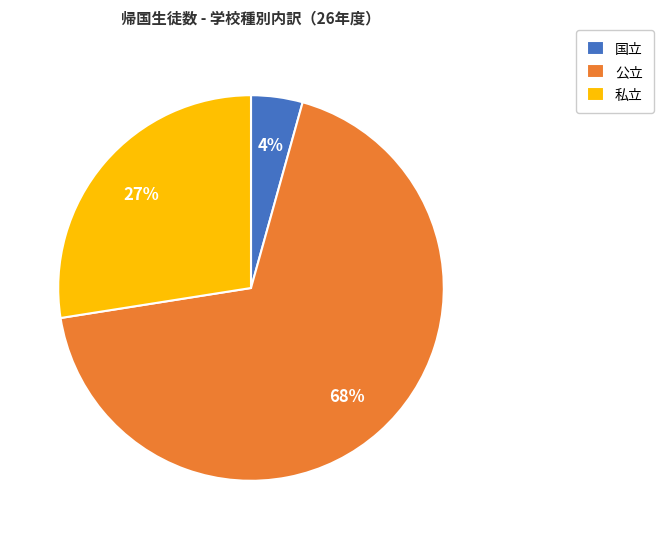

To the nearest percent, what is the difference between the 私立 and 国立 slice percentages?

23%